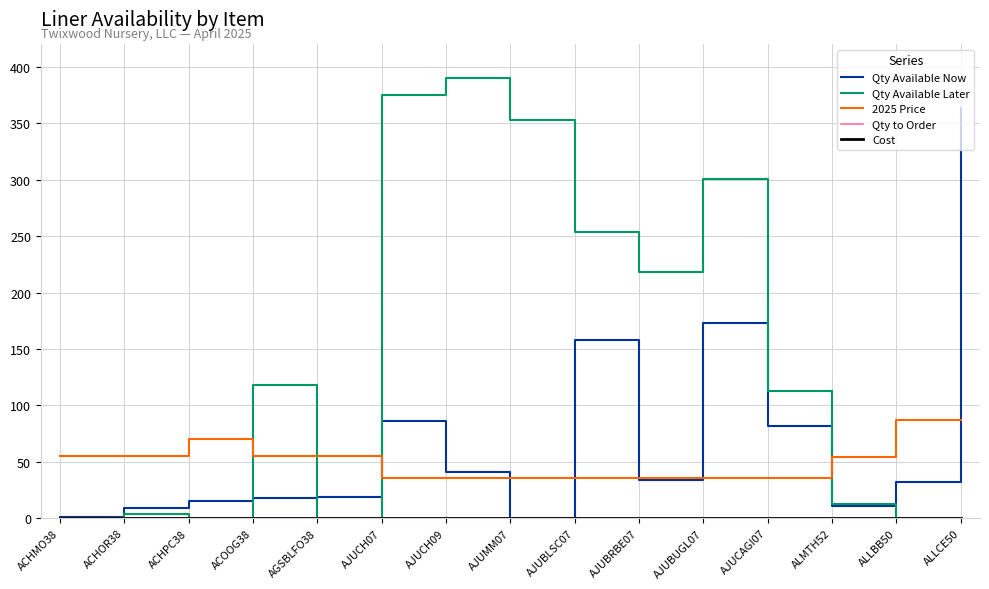

At which category is the sum across all series the highest?

AJUBUGL07